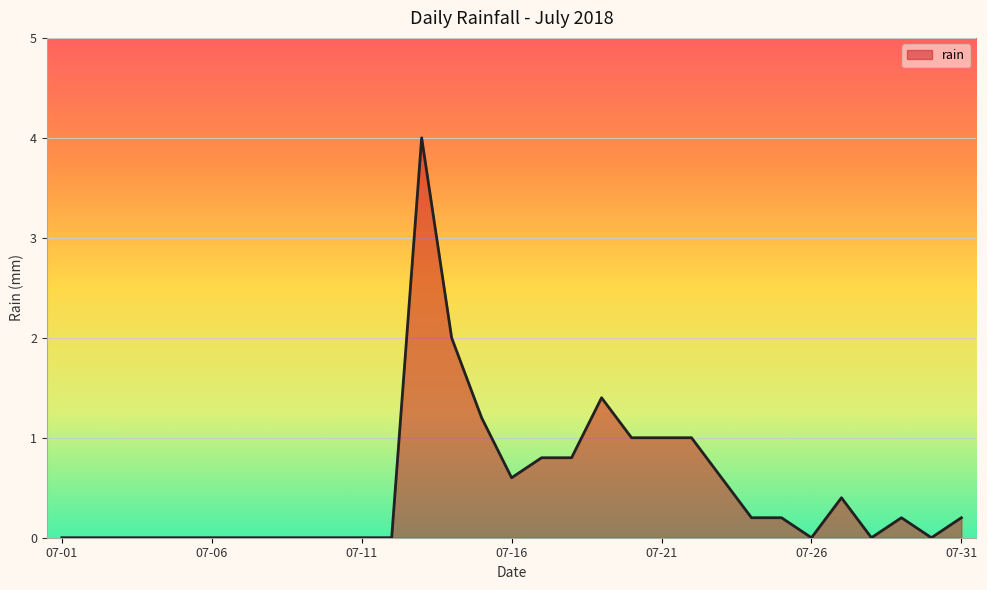

What is the maximum value shown in the chart?

4.0